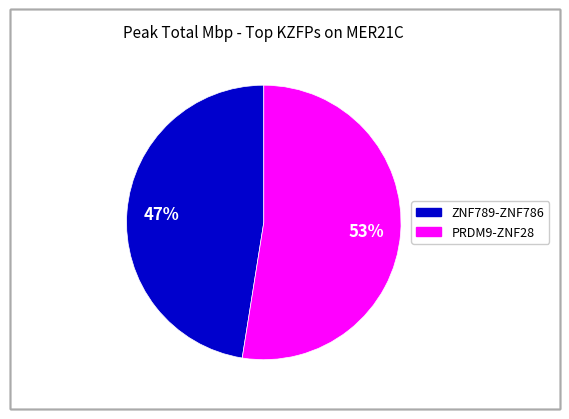

Is there a majority slice in this chart?

Yes